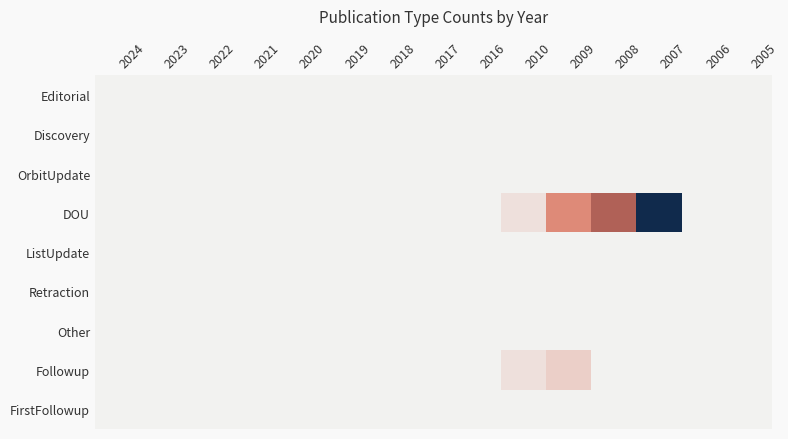

Which series has the largest range (max minus min)?

DOU